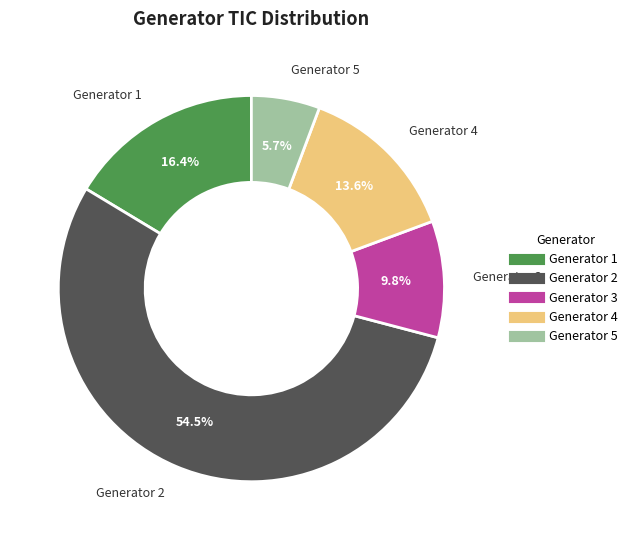

Rank the categories by value from lowest to highest.

Generator 5, Generator 3, Generator 4, Generator 1, Generator 2